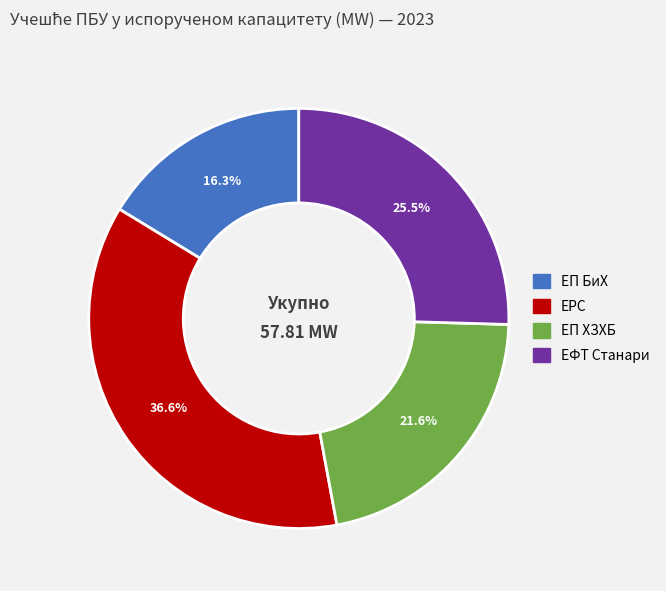

Approximately how many times larger is the value at ЕП БиХ compared to ЕРС?

0.4